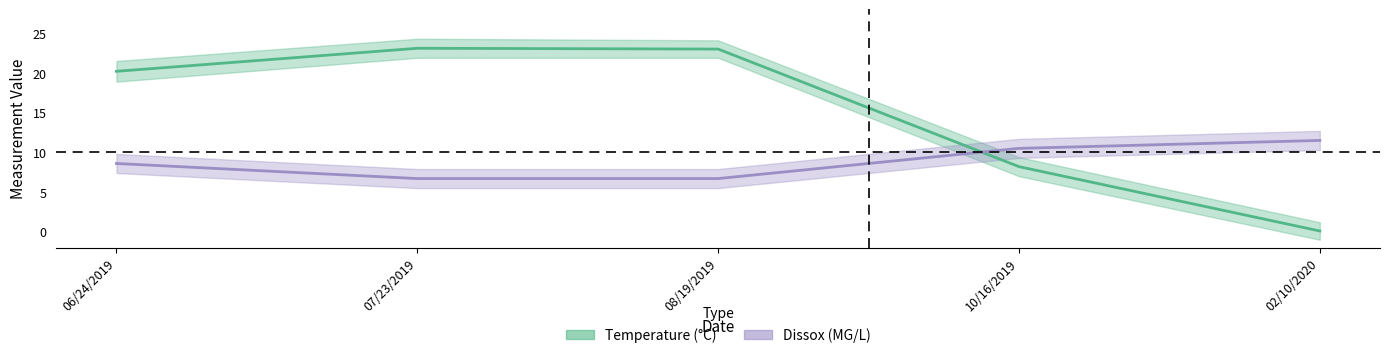

True or false: Dissox has a value of 6.7 at 08/19/2019.

True